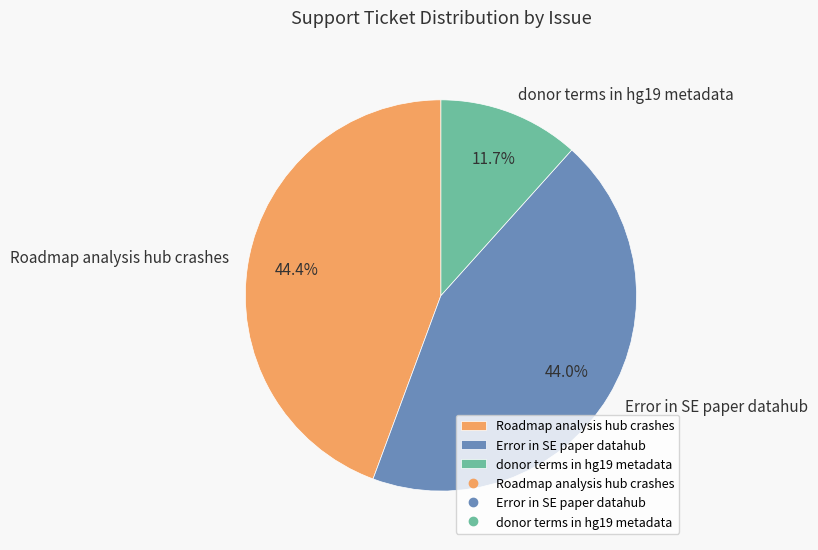

Which slice is the smallest?

donor terms in hg19 metadata